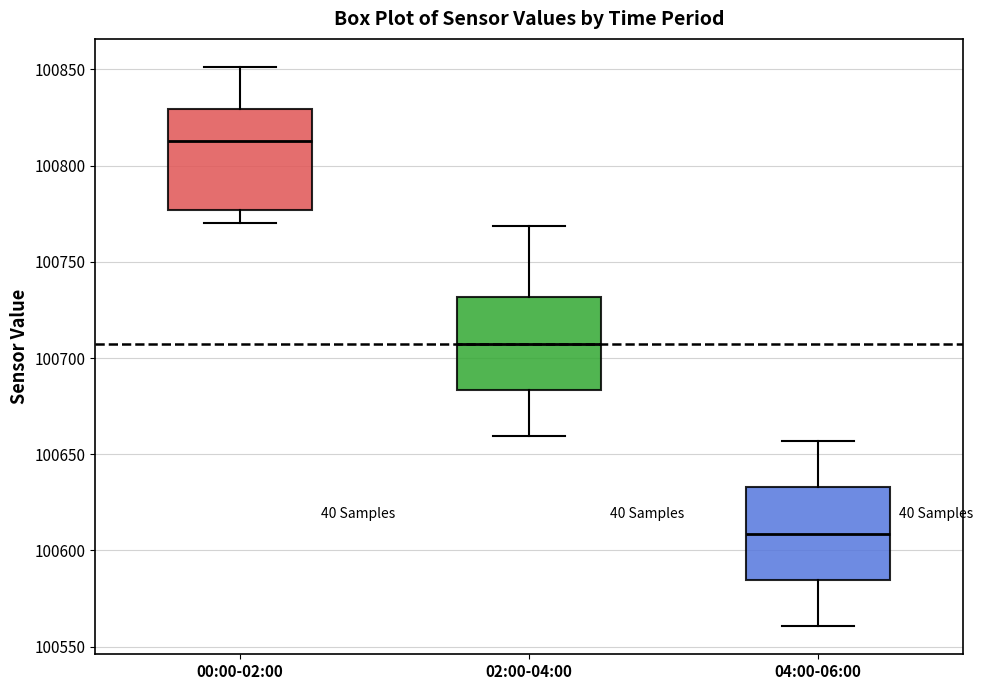

Reading left to right, read every box against the y-axis: the position of its median line, the range the box covers, and the ends of its whiskers. The values are not printed on the chart, so give them approximately, as read against the axis.

00:00-02:00: median 100815, box 100775 to 100830, whiskers 100770 to 100850
02:00-04:00: median 100705, box 100685 to 100730, whiskers 100660 to 100770
04:00-06:00: median 100610, box 100585 to 100635, whiskers 100560 to 100655